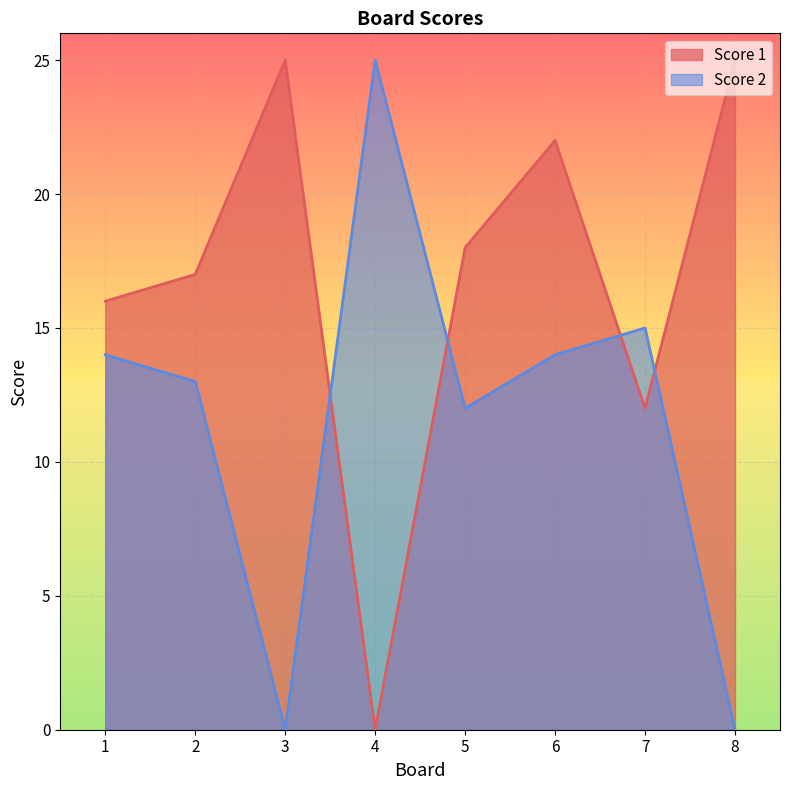

In Score 2, how many points are lower than both neighbors (excluding endpoints)?

2